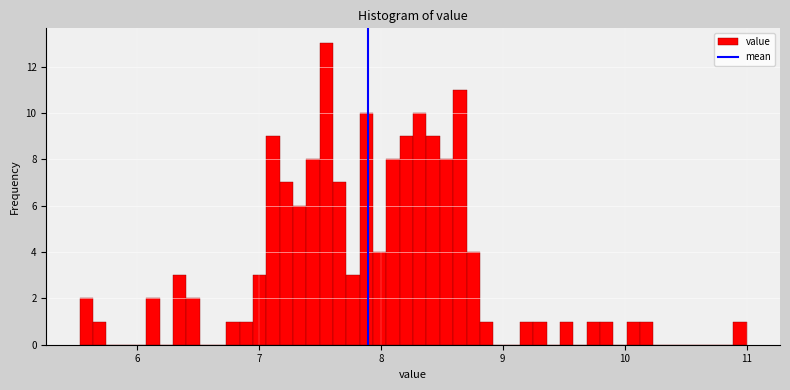

Around what value on the x-axis is the tallest bar? Give the approximate position of its centre, as read against the axis.

7.6